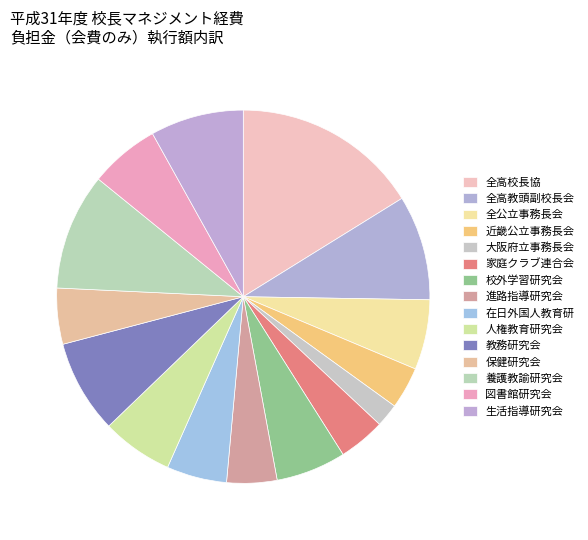

Is there a majority slice in this chart?

No